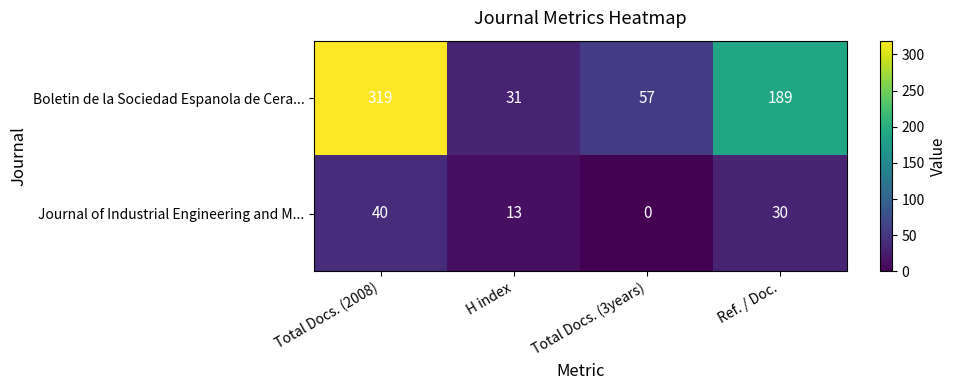

What is the sum of the Journal of Industrial Engineering and M... values at Total Docs. (2008) and H index?

53